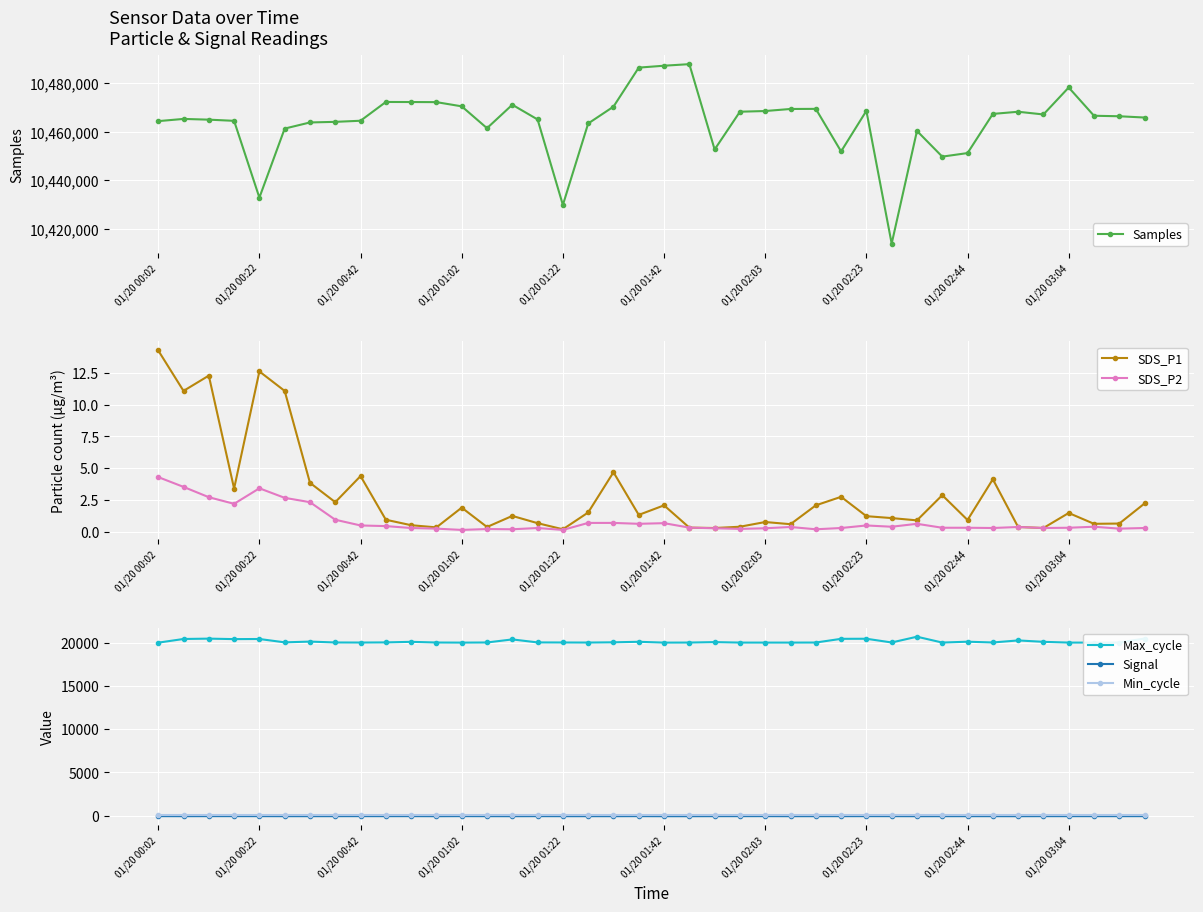

What are all the series names shown in the legend?

Samples, SDS_P1, SDS_P2, Max_cycle, Signal, Min_cycle